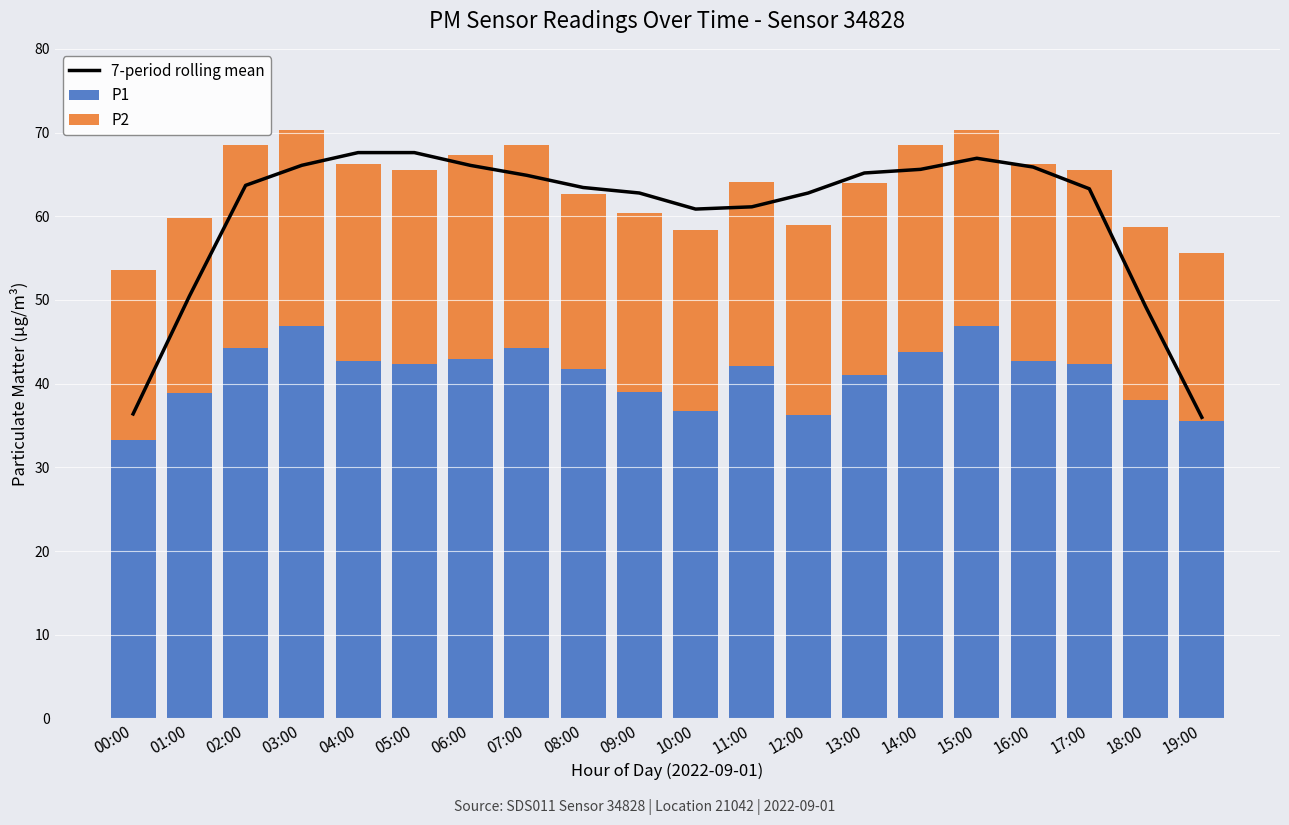

At 01:00, list the series in order from largest to smallest.

7-period rolling mean, P1, P2